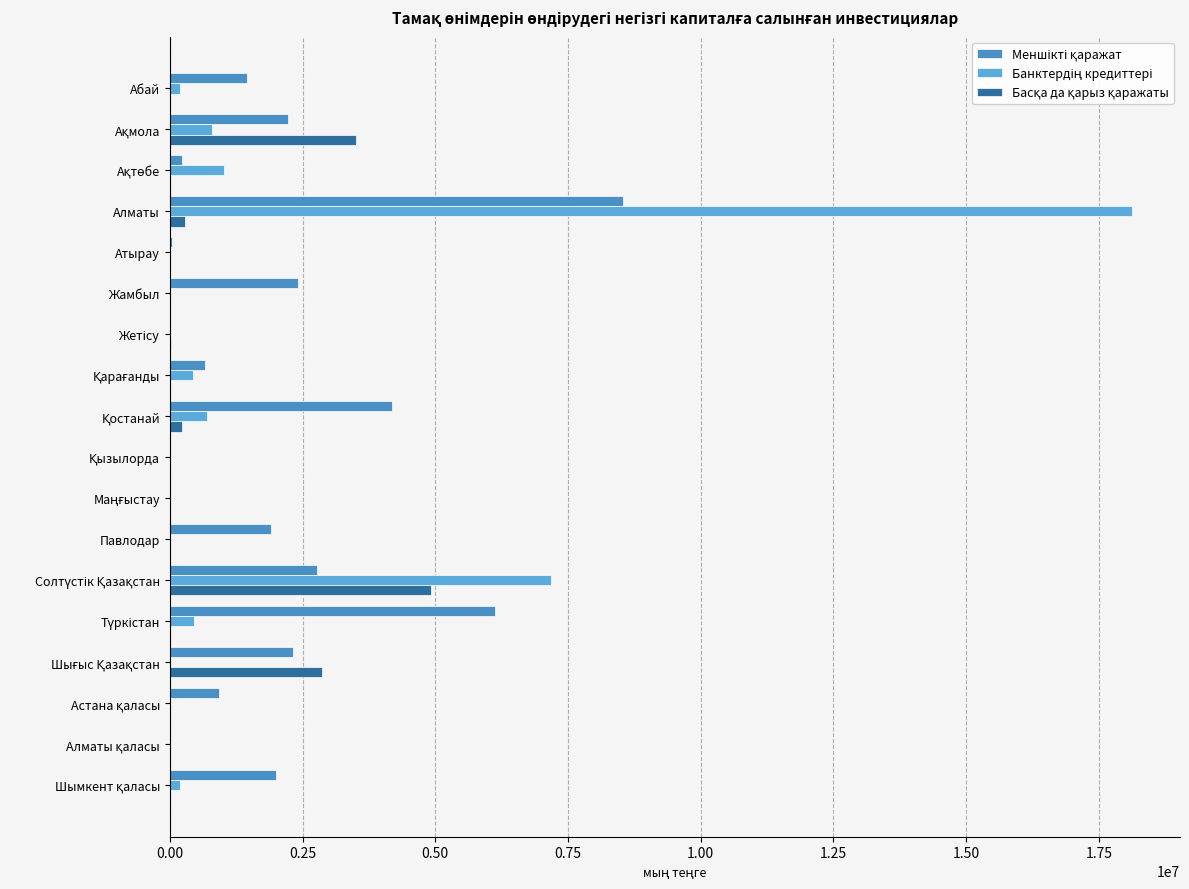

How many series are shown in this chart?

3